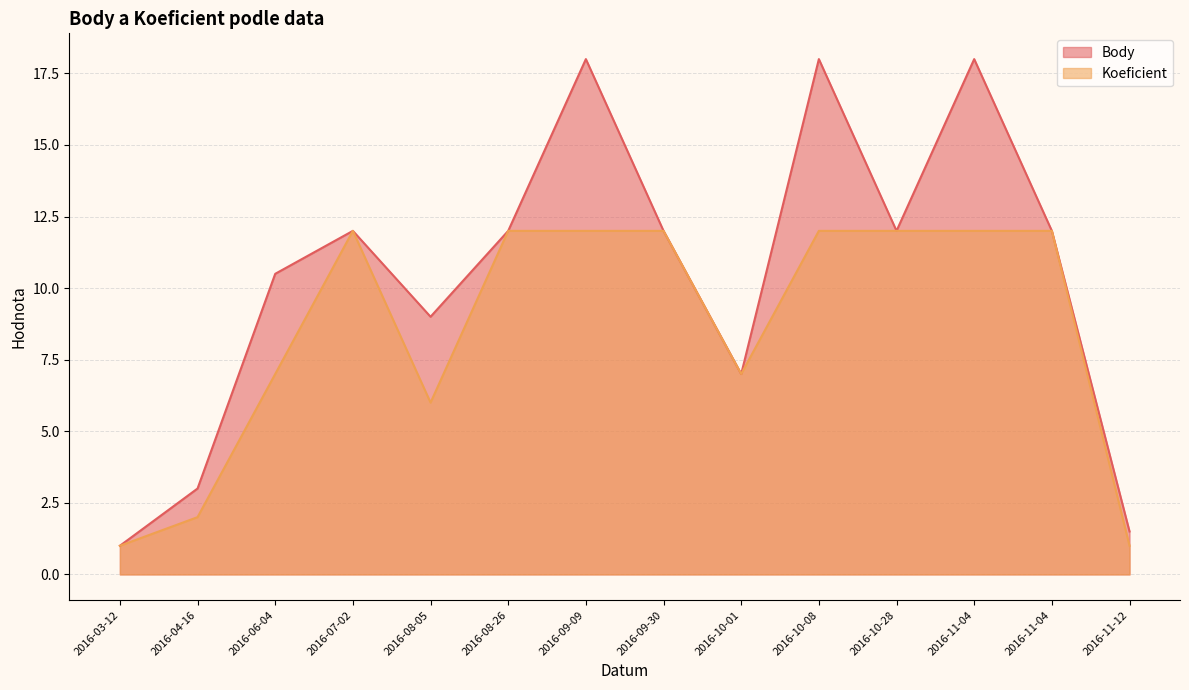

What is the sum of all Koeficient values?

120.0